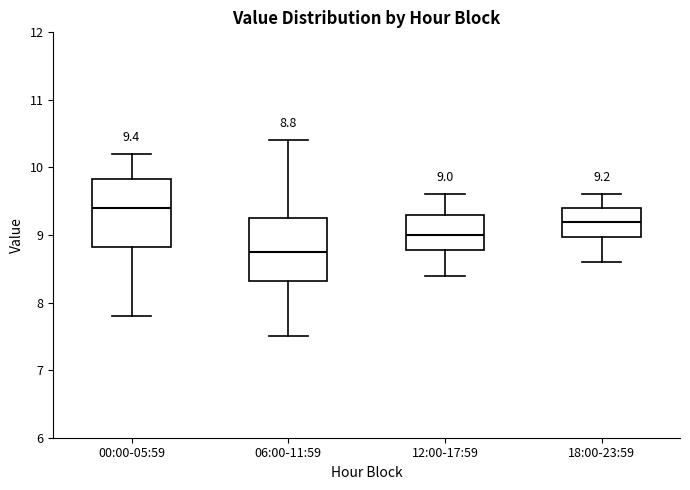

Which box's median line is the highest?

00:00-05:59